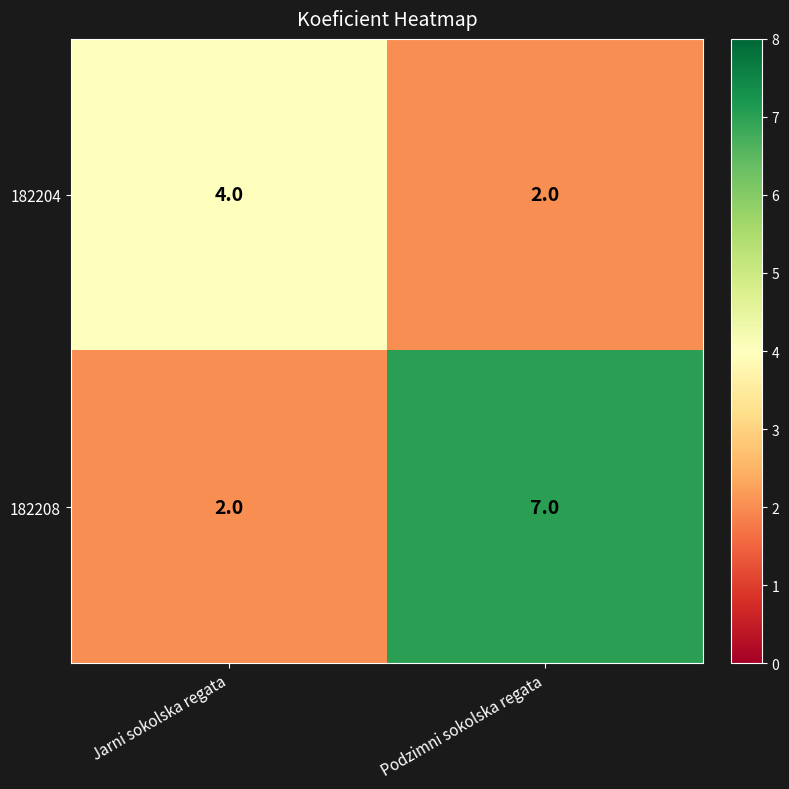

Reading right to left, transcribe all the data shown in this chart.

182204: 2	4
182208: 7	2